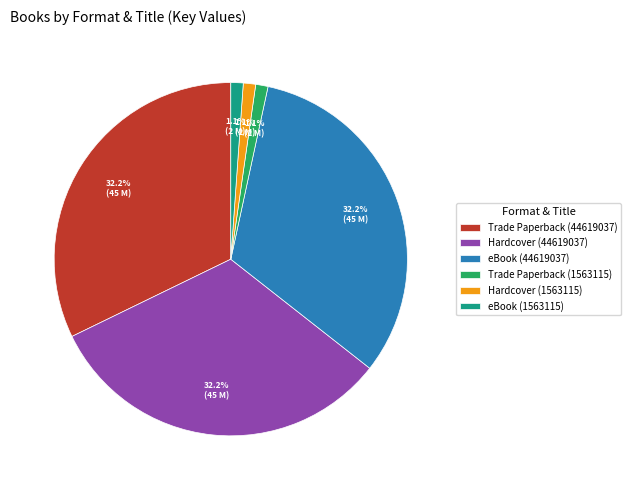

Between eBook (1563115) and Hardcover (44619037), which is larger?

Hardcover (44619037)